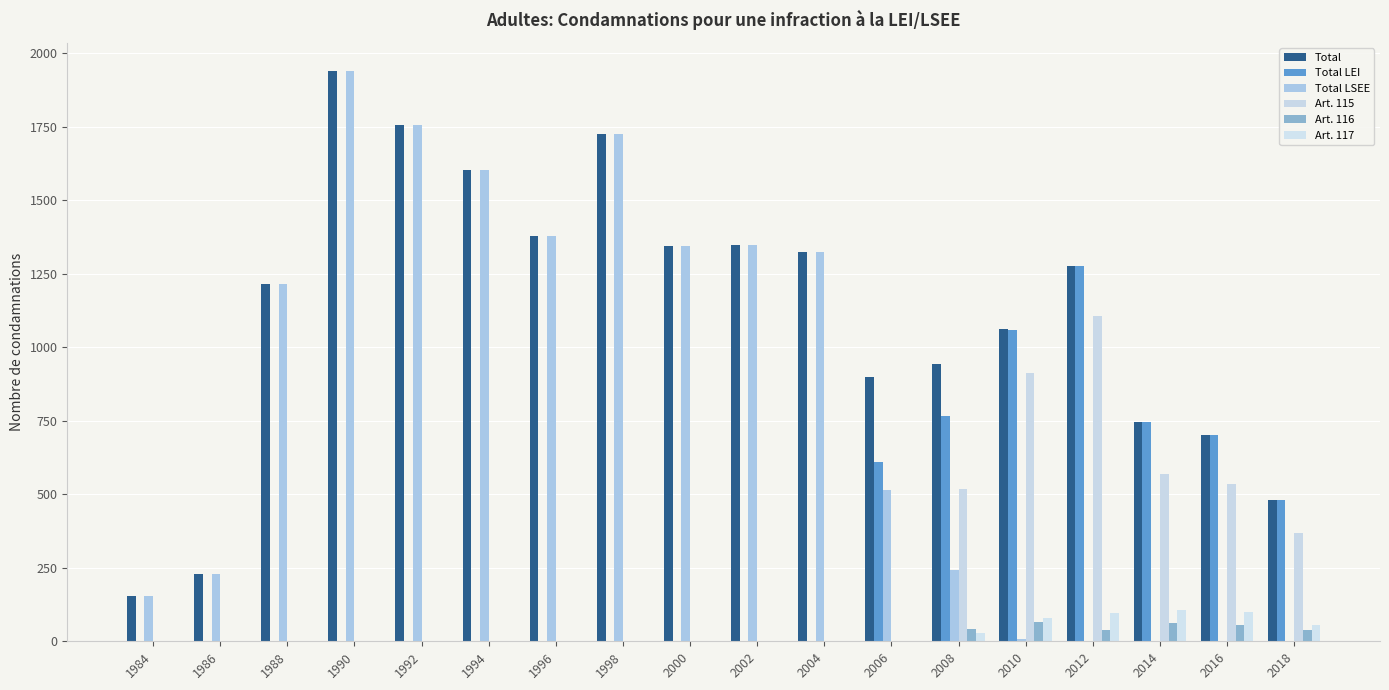

What is the difference between the maximum and minimum values in the Total LEI series?

1277